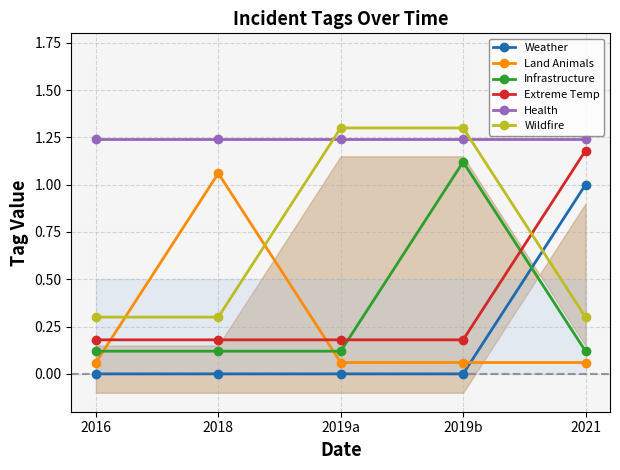

Reading right to left, extract all data points from this chart.

Weather: 1.0	0.0	0.0	0.0	0.0
Land Animals: 0.1	0.1	0.1	1.1	0.1
Infrastructure: 0.1	1.1	0.1	0.1	0.1
Extreme Temp: 1.2	0.2	0.2	0.2	0.2
Health: 1.2	1.2	1.2	1.2	1.2
Wildfire: 0.3	1.3	1.3	0.3	0.3